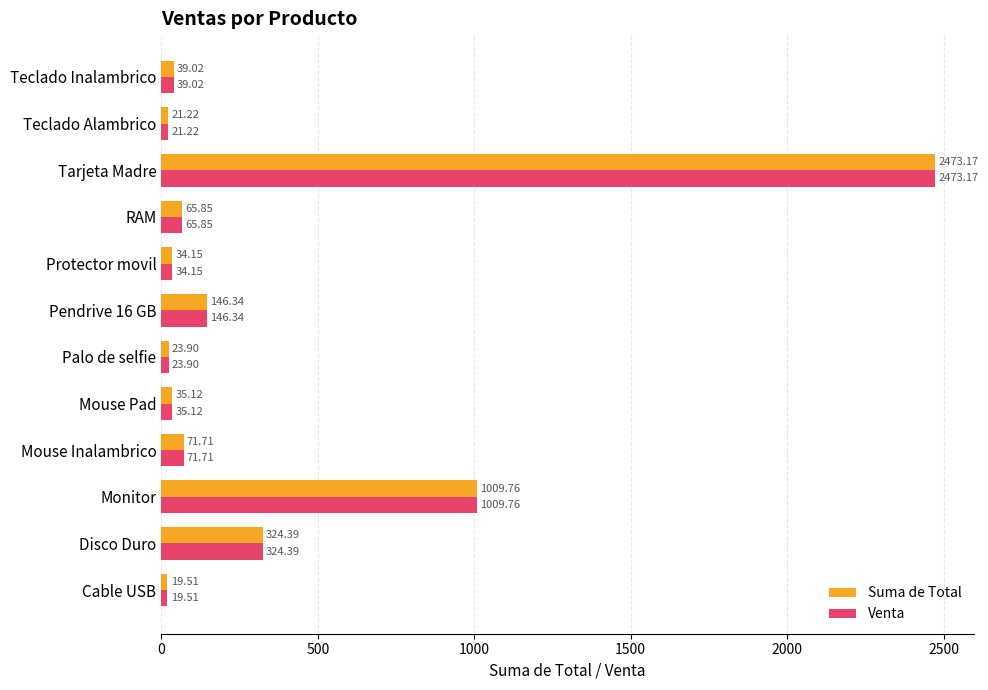

At how many categories does at least one series exceed 184?

3